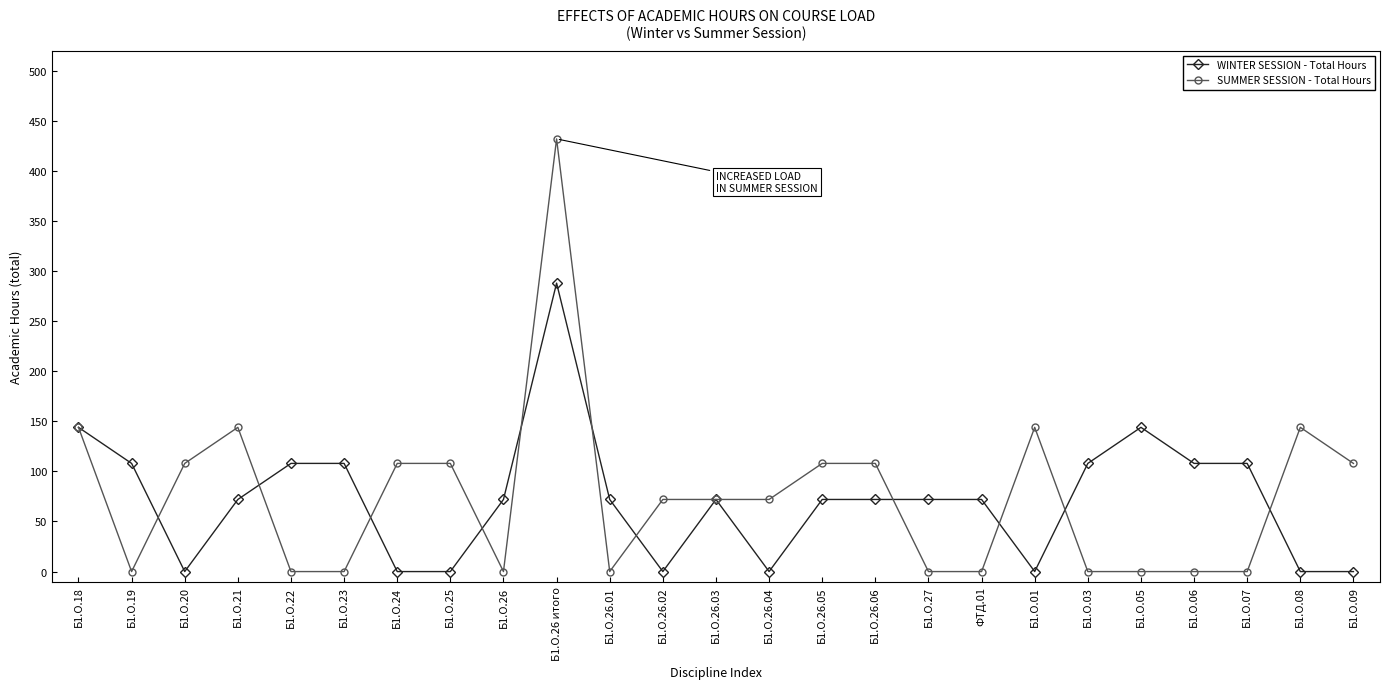

Between Б1.О.26.04 and Б1.О.26.06, which series saw the biggest shift?

WINTER SESSION - Total Hours